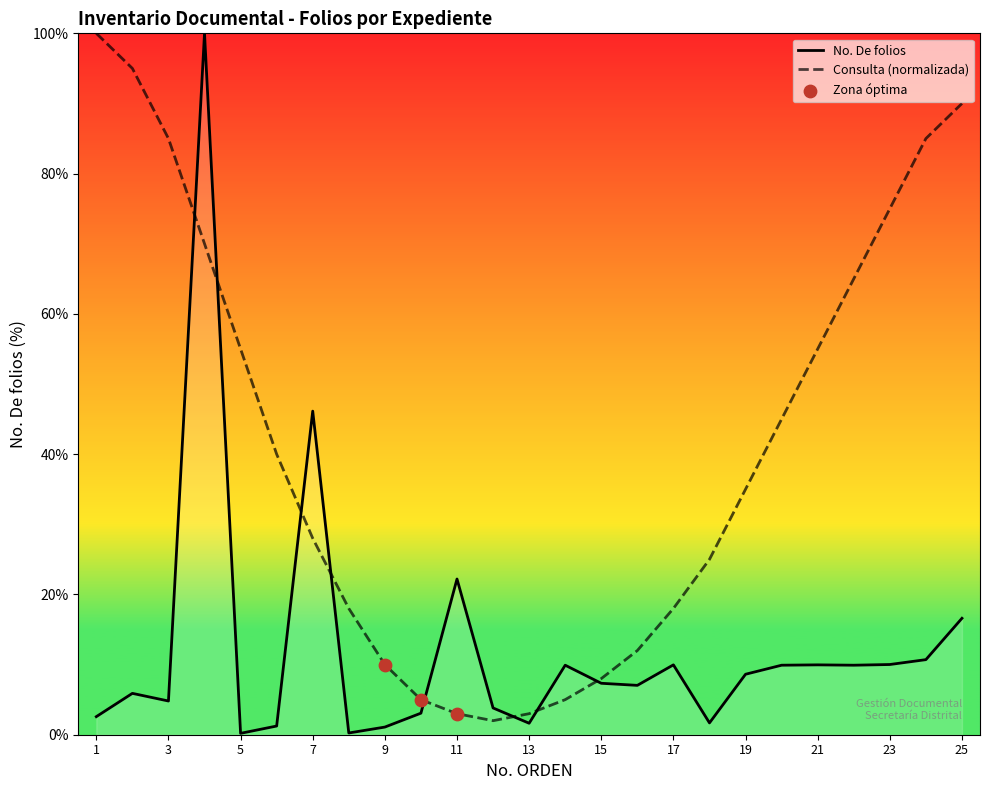

What is the ratio of the value at 15 to the value at 1?

2.8